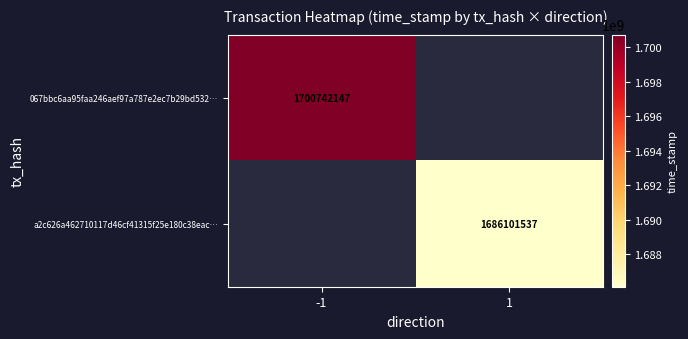

True or false: a2c626a462710117d46cf41315f25e180c38eac… has a value of 3027771345 at 1.

False